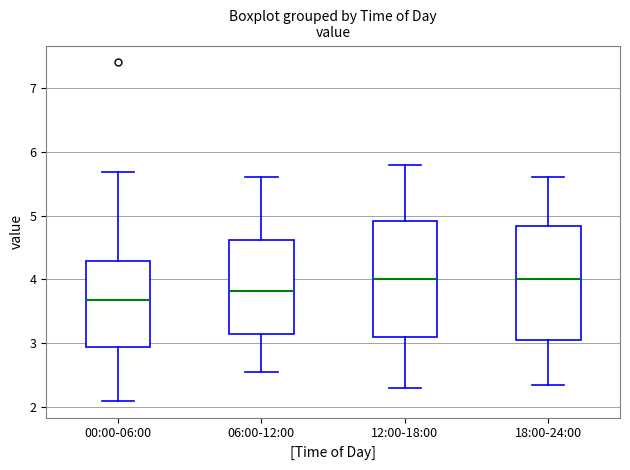

Reading left to right, read every box against the y-axis: the position of its median line, the range the box covers, and the ends of its whiskers. The values are not printed on the chart, so give them approximately, as read against the axis.

00:00-06:00: median 3.7, box 2.9 to 4.3, whiskers 2.1 to 5.7
06:00-12:00: median 3.8, box 3.1 to 4.6, whiskers 2.6 to 5.6
12:00-18:00: median 4.0, box 3.1 to 4.9, whiskers 2.3 to 5.8
18:00-24:00: median 4.0, box 3.1 to 4.8, whiskers 2.4 to 5.6